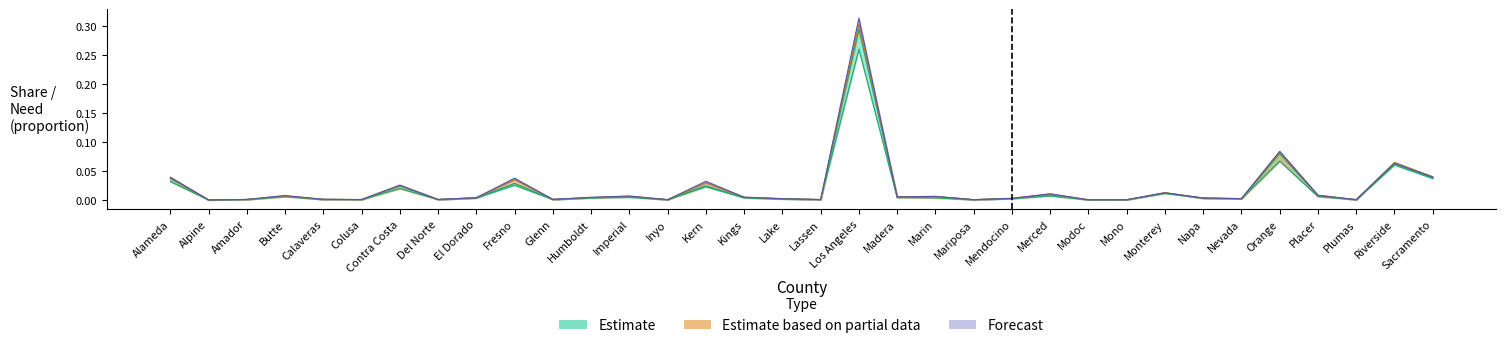

At how many categories does at least one series exceed 0?

34